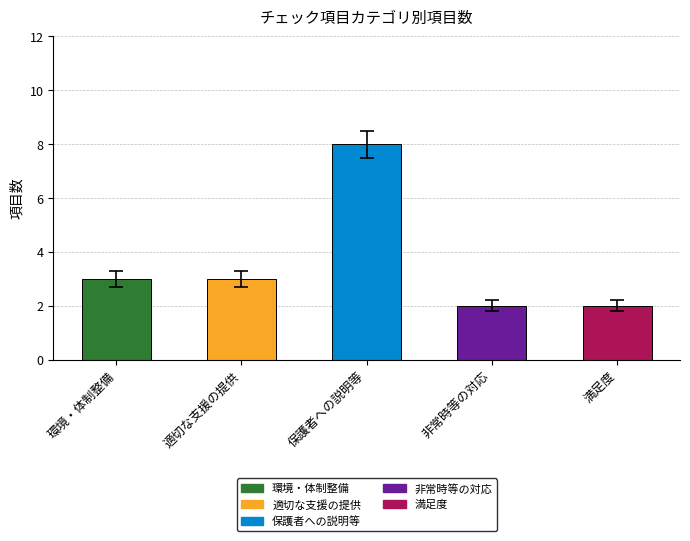

What is the sum of all values?

18